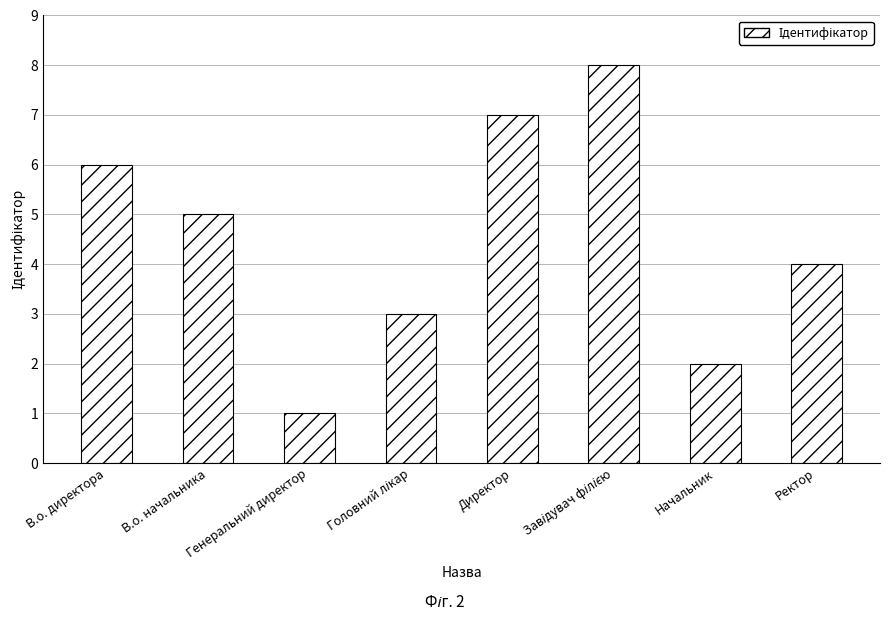

Which category has the lowest value across all series?

Генеральний директор